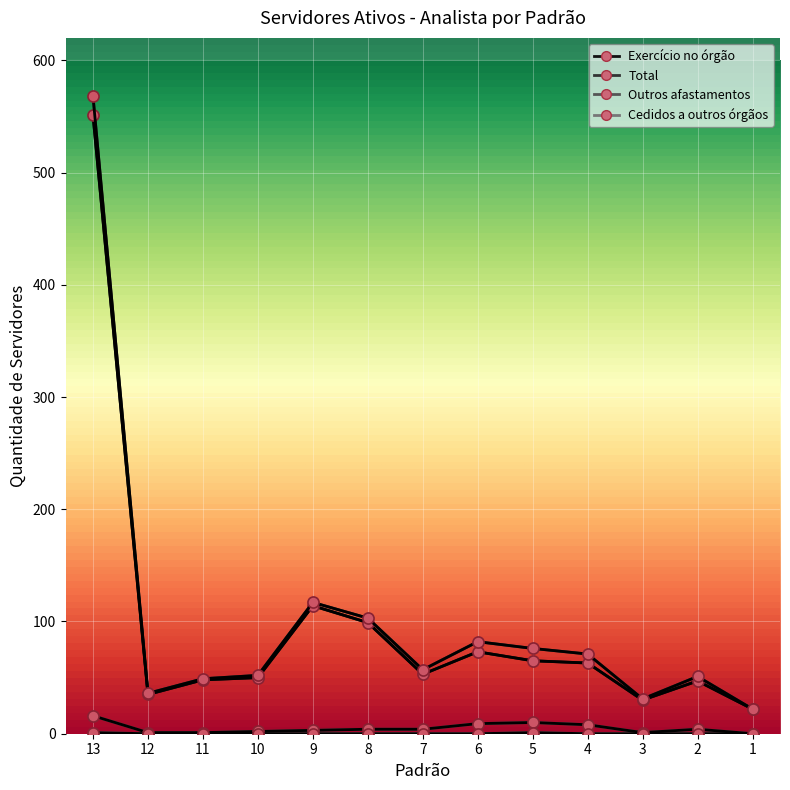

Where is the first local minimum for Outros afastamentos?

3